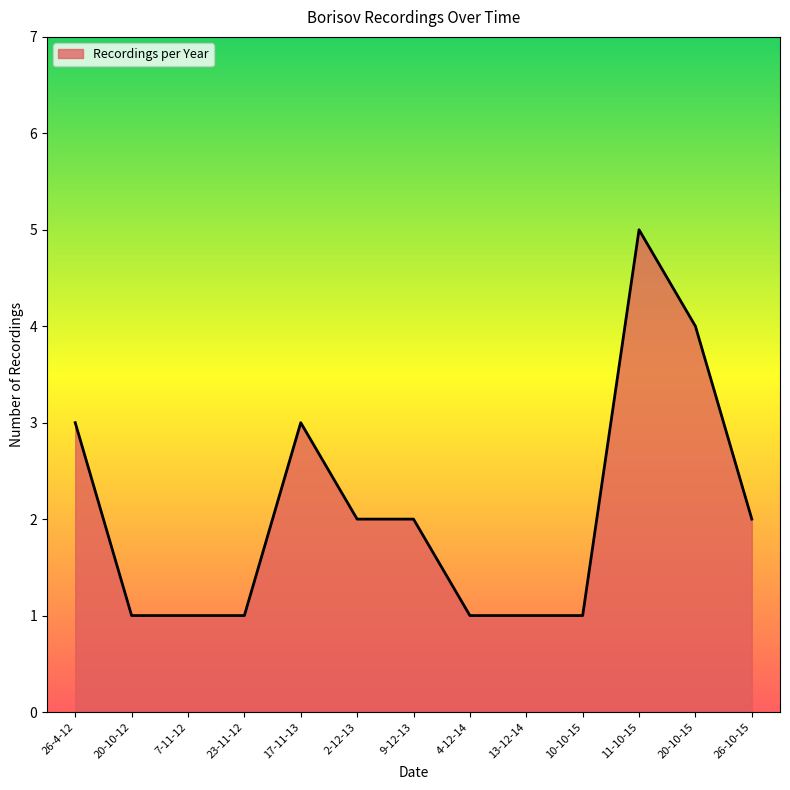

How many distinct data groups are displayed?

1